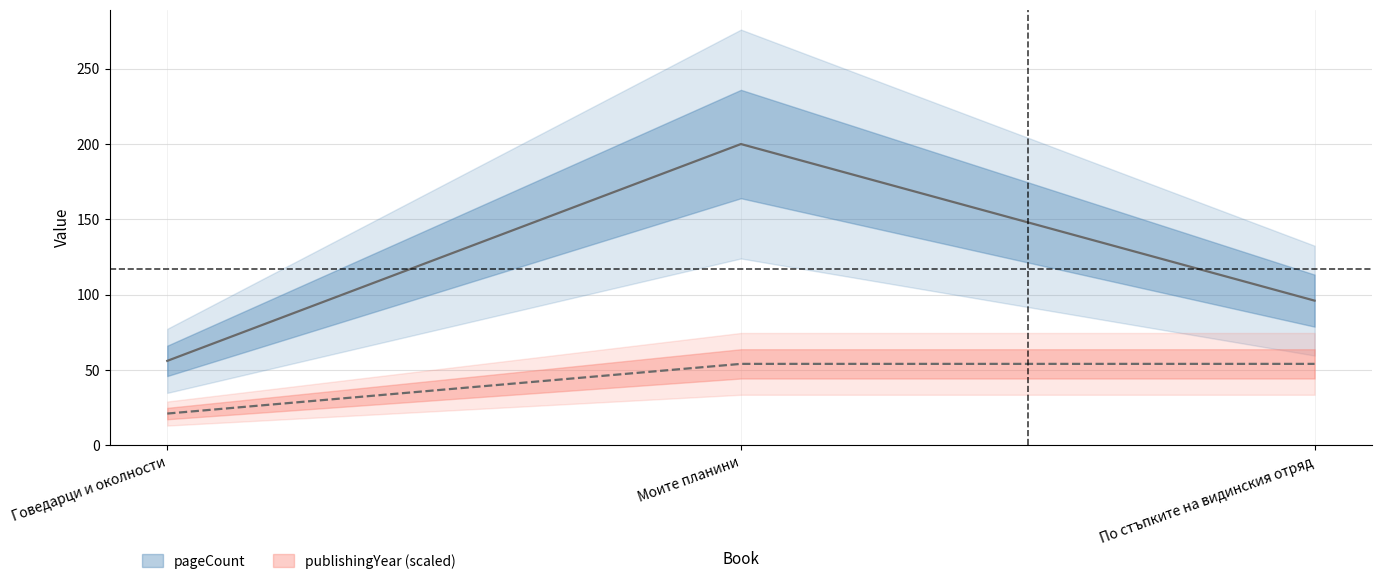

Reading left to right, extract all data points from this chart.

pageCount: 56	200	96
publishingYear: 21	54	54